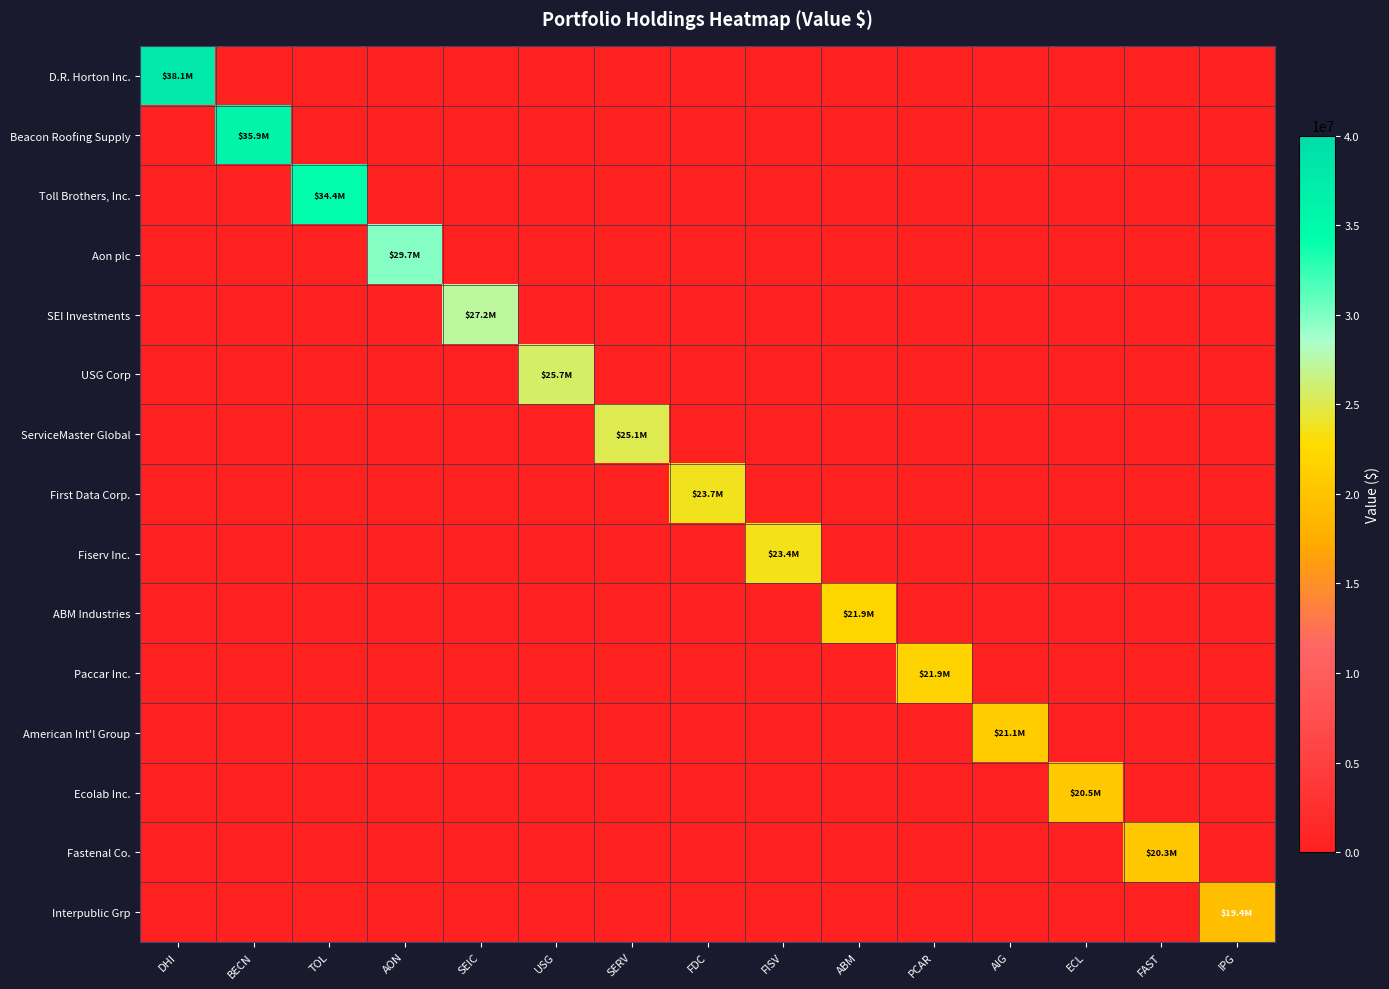

At USG, list the series in order from smallest to largest.

D.R. Horton Inc., Beacon Roofing Supply, Toll Brothers, Inc., Aon plc, SEI Investments, ServiceMaster Global, First Data Corp., Fiserv Inc., ABM Industries, Paccar Inc., American Int'l Group, Ecolab Inc., Fastenal Co., Interpublic Grp, USG Corp